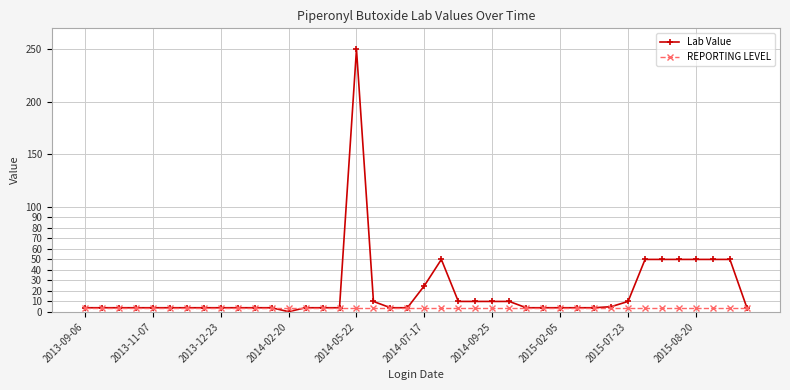

How many distinct data groups are displayed?

2